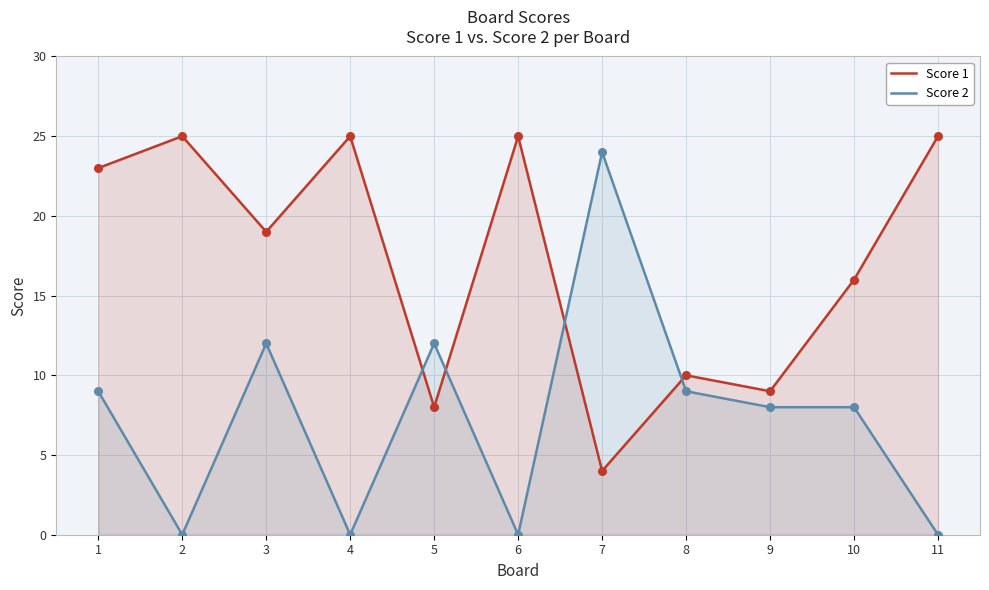

Is the value of Score 1 at 3 greater than the value of Score 2 at 2?

Yes